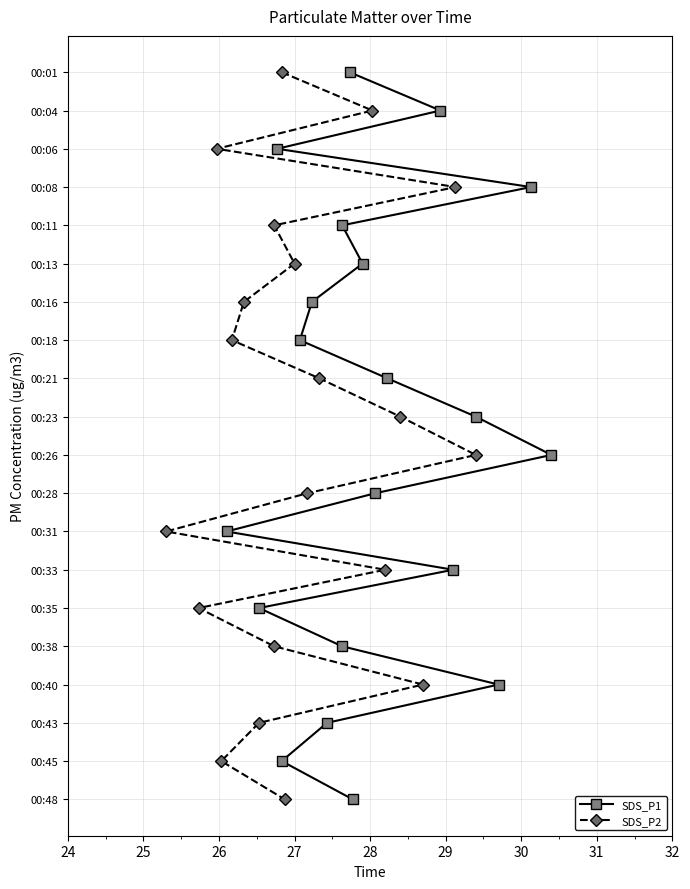

Rank the series by their maximum value, from highest to lowest.

SDS_P1, SDS_P2